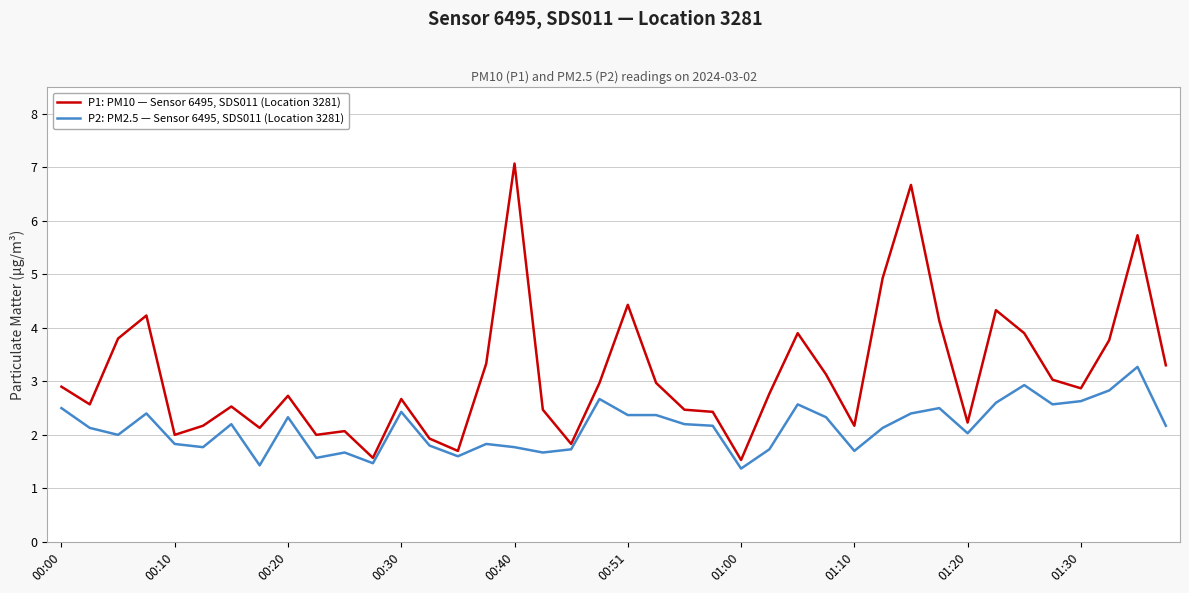

What is the difference between the maximum and minimum values in the P1: PM10 — Sensor 6495, SDS011 (Location 3281) series?

5.5